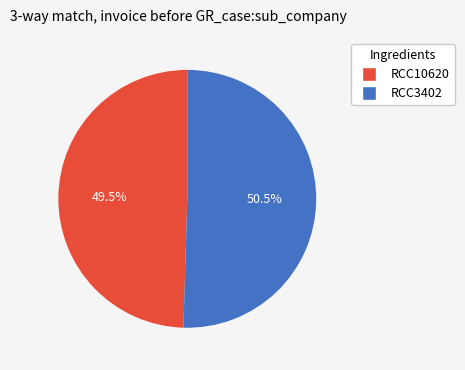

Do RCC10620 and RCC3402 together represent more than half of the pie?

Yes